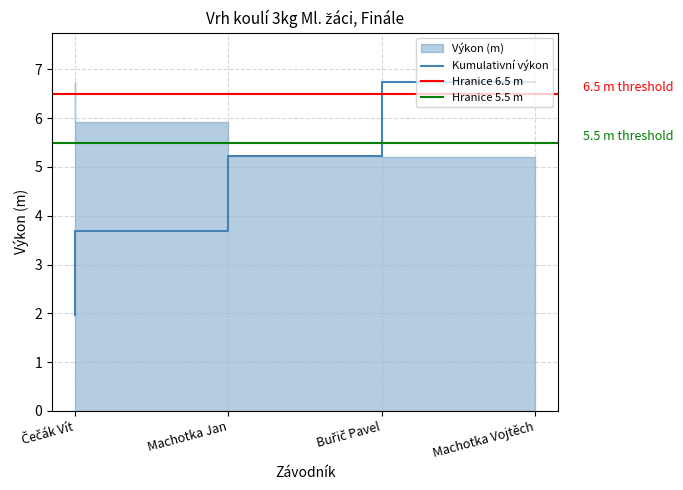

Does the chart have visible grid lines?

Yes